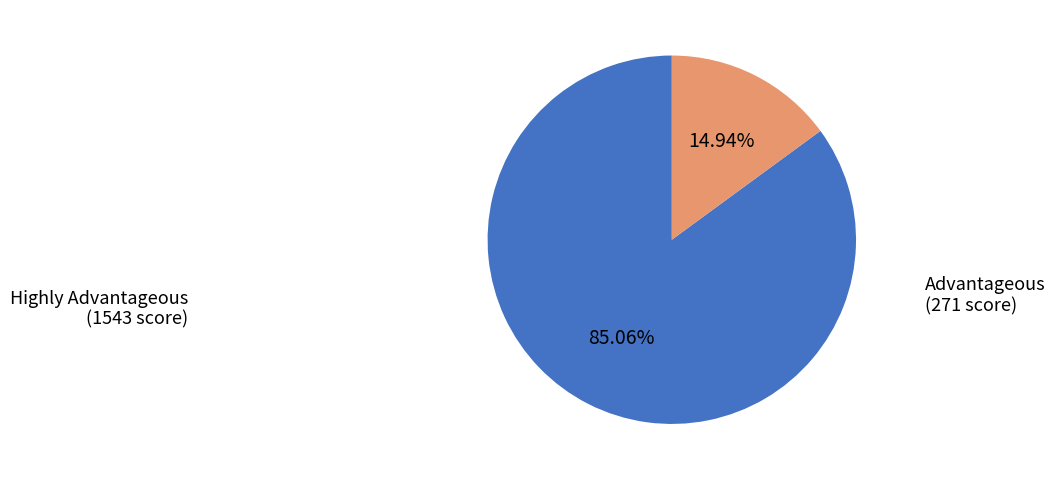

Count the number of slices in the pie.

2